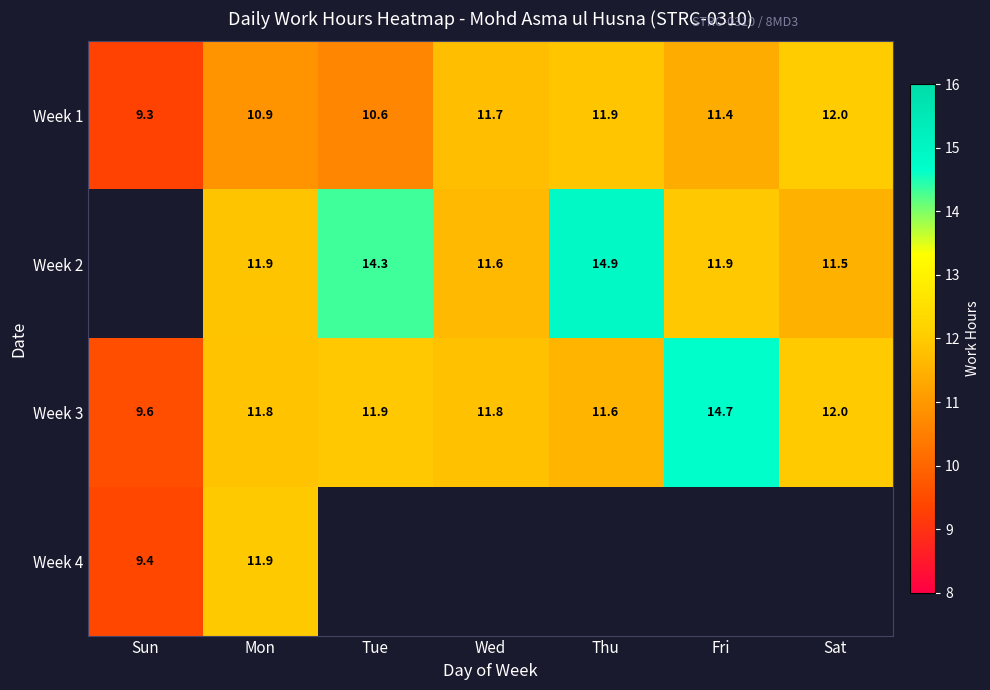

What is the difference between the highest and lowest values at Thu?

3.3